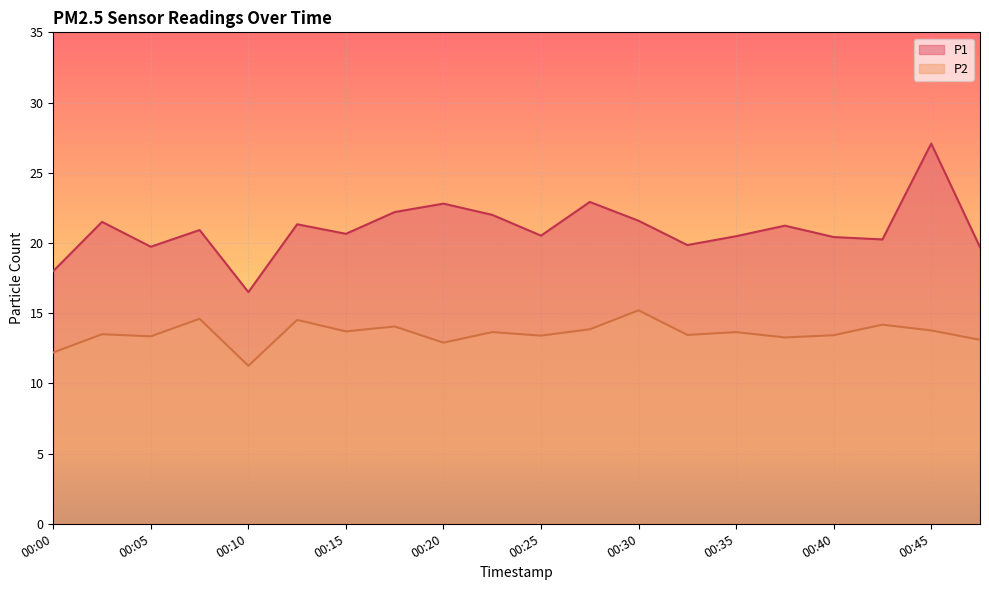

What is the lowest value of the P1 series?

16.5